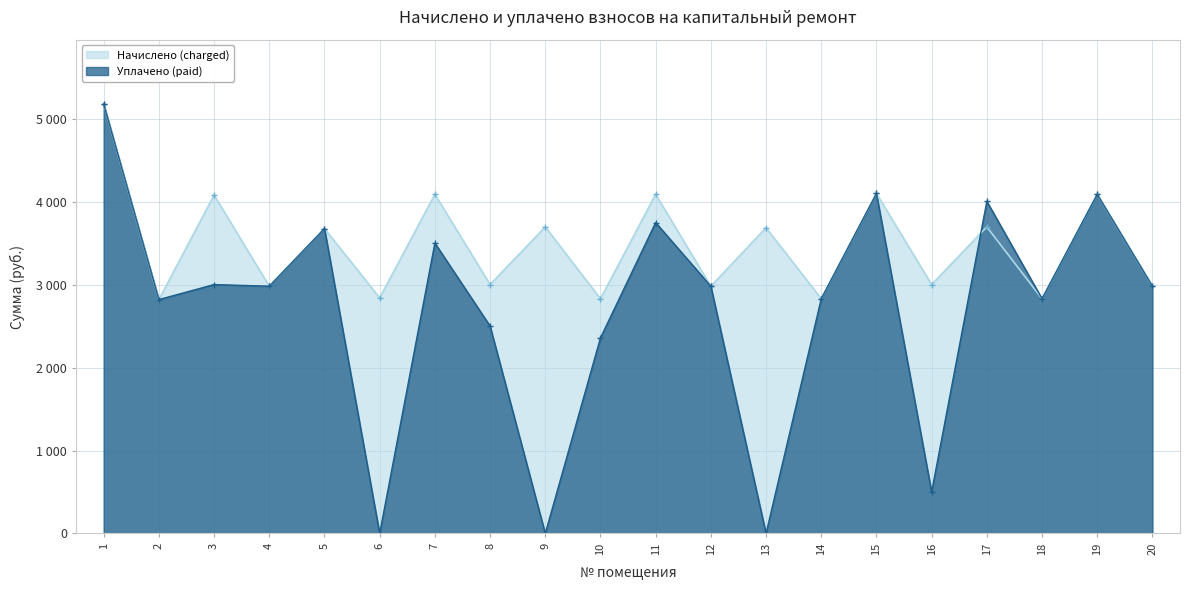

List the labels in order of Уплачено (paid) value, smallest first.

6, 9, 13, 16, 10, 8, 2, 14, 18, 4, 12, 20, 3, 7, 5, 11, 17, 19, 15, 1